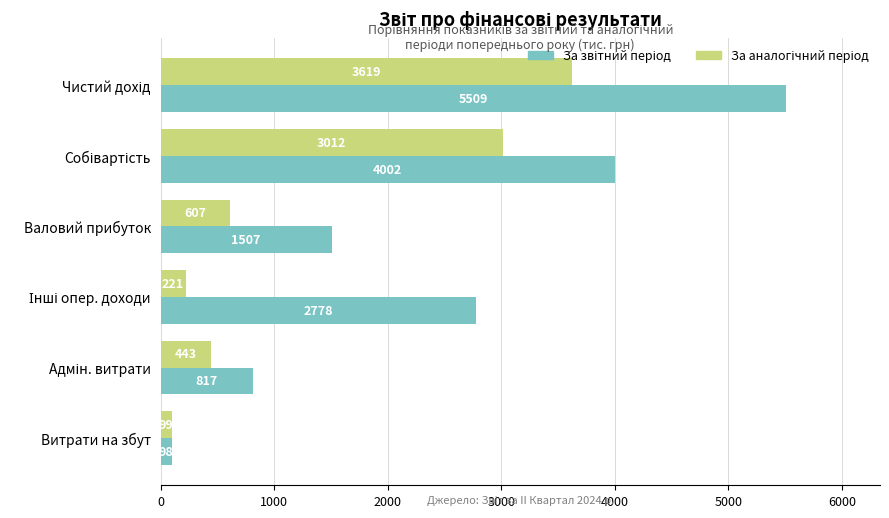

Which category has the lowest value across all series?

Витрати на збут